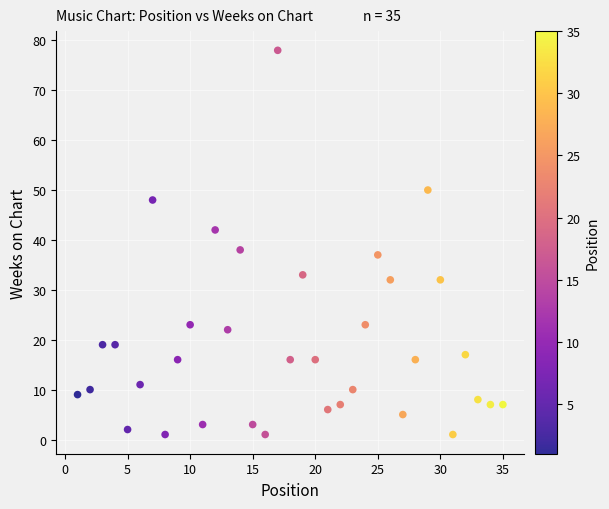

What is the range of Y values (max minus min)?

77